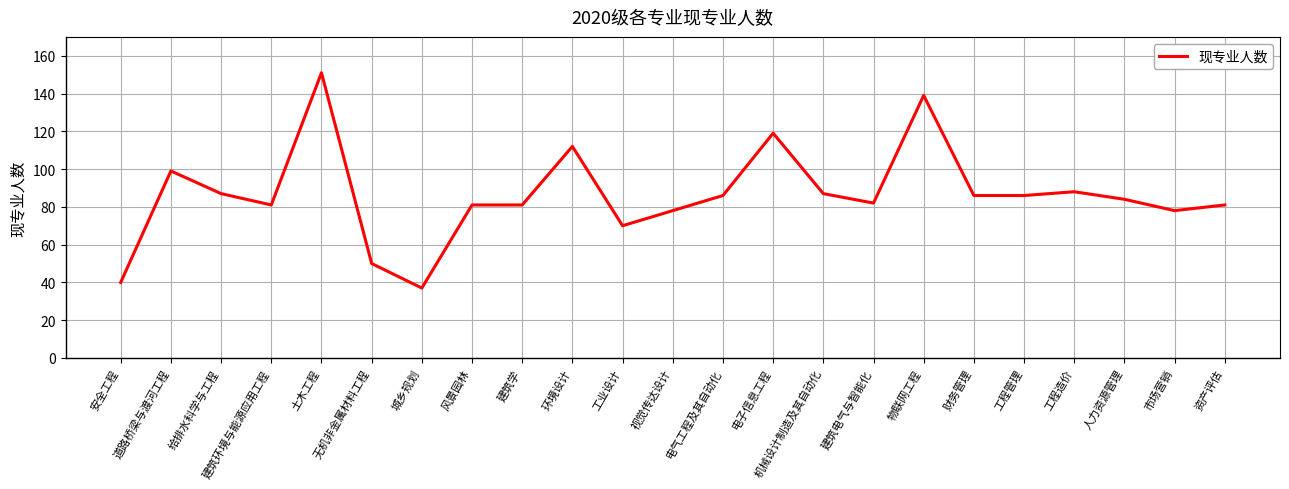

Between 市场营销 and 安全工程, which is larger?

市场营销